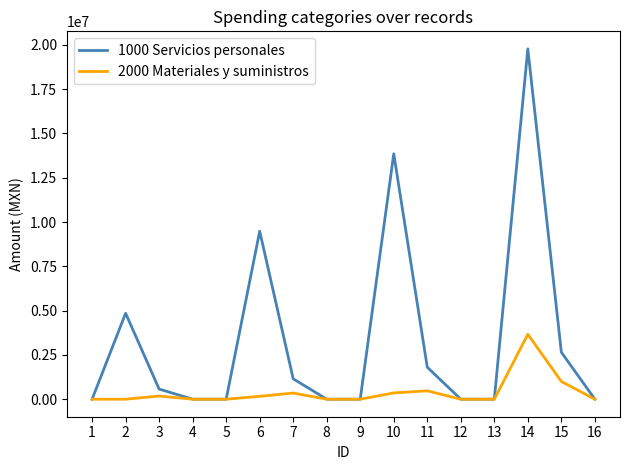

List the series in order of their overall mean, lowest first.

2000 Materiales y suministros, 1000 Servicios personales